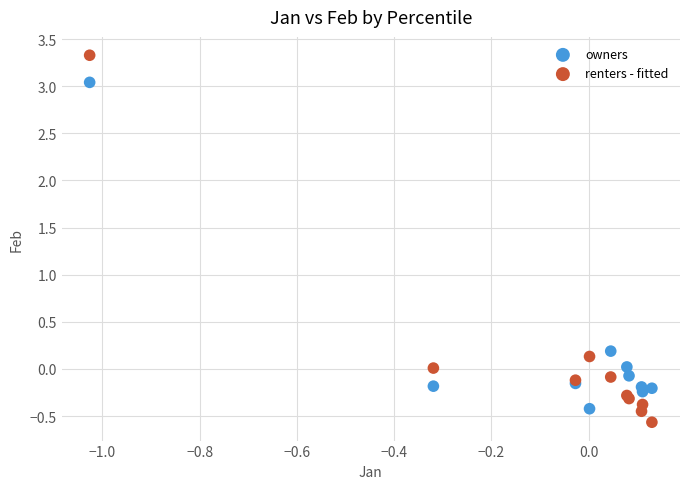

Which series contains the highest Y value?

renters - fitted